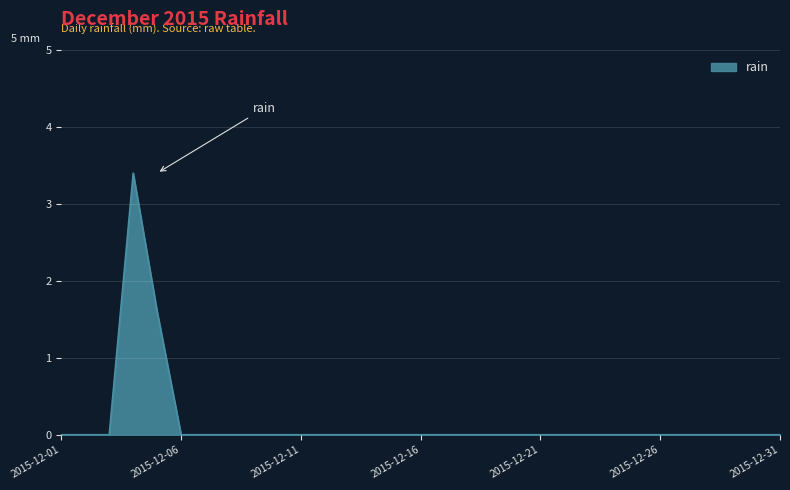

What is the difference between the maximum and minimum values?

3.4